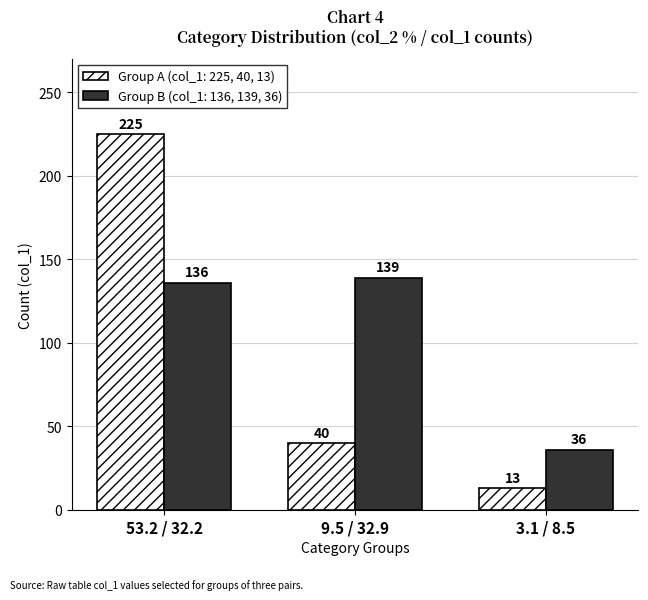

The Group A (col_1: 225, 40, 13) series shows 49 at 53.2 / 32.2. True or false?

False